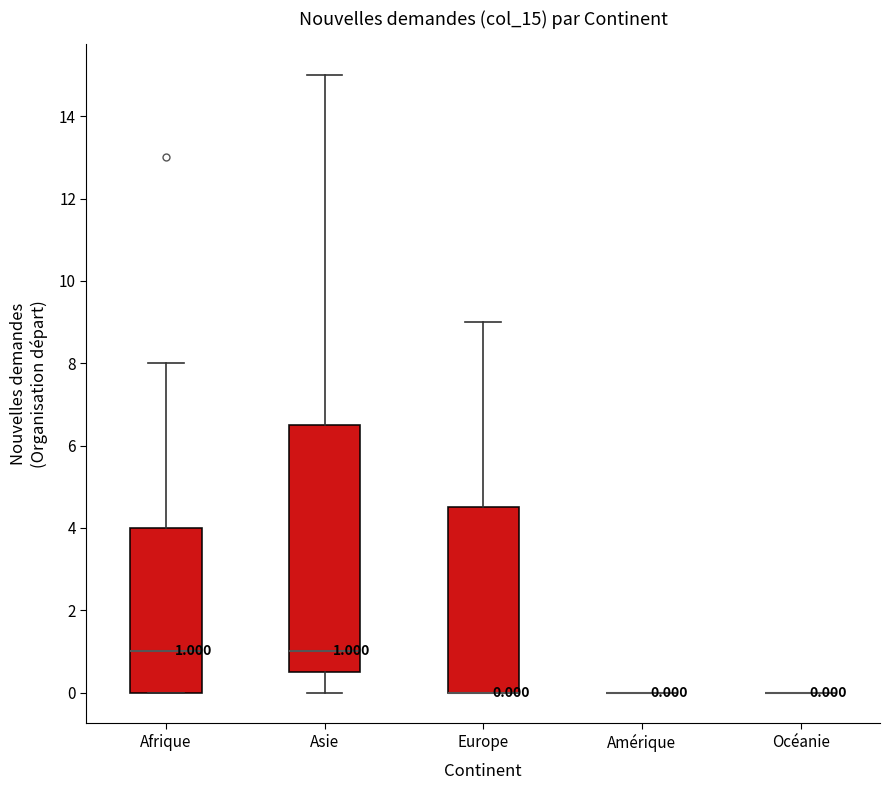

Comparing the boxes themselves (not the whiskers), which one is the tallest?

Asie